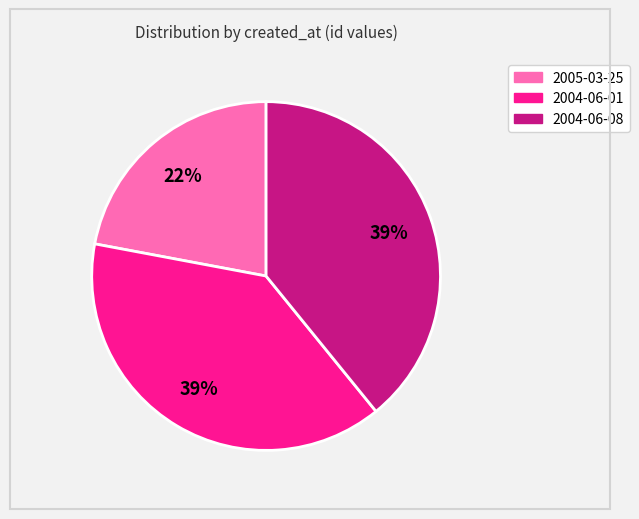

Count the number of slices in the pie.

3